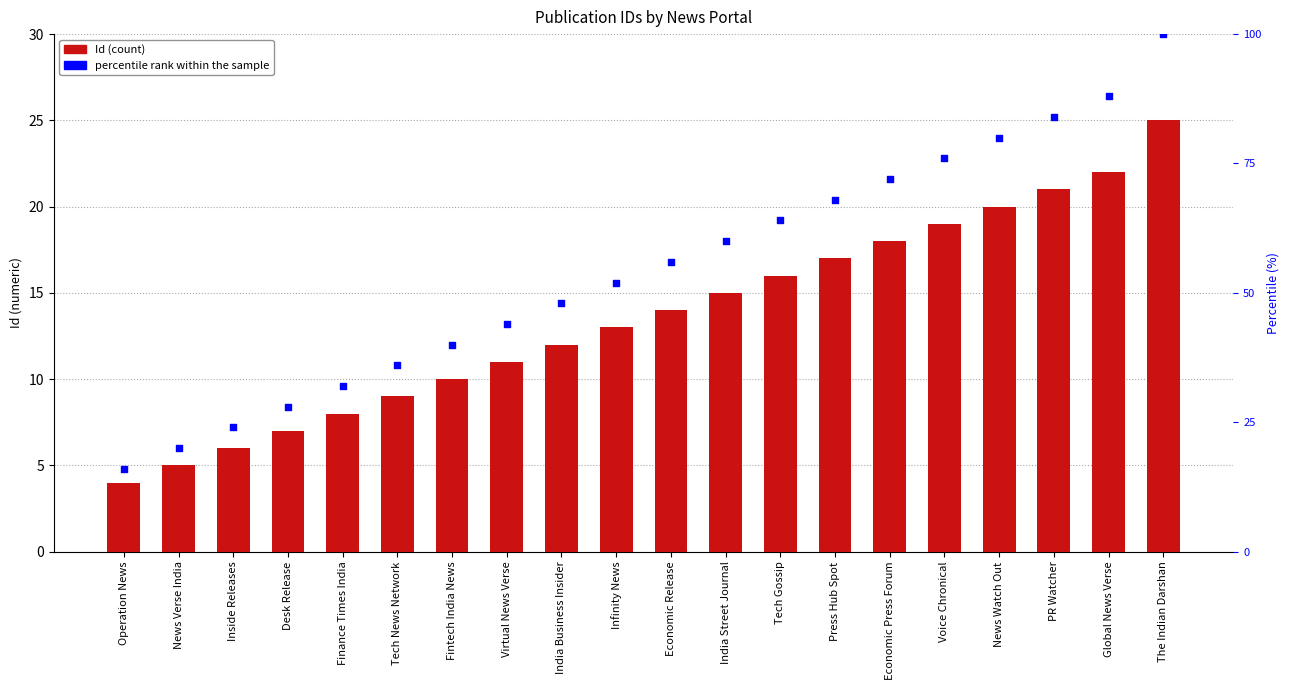

Which series has the largest Y range (max minus min)?

percentile rank within the sample